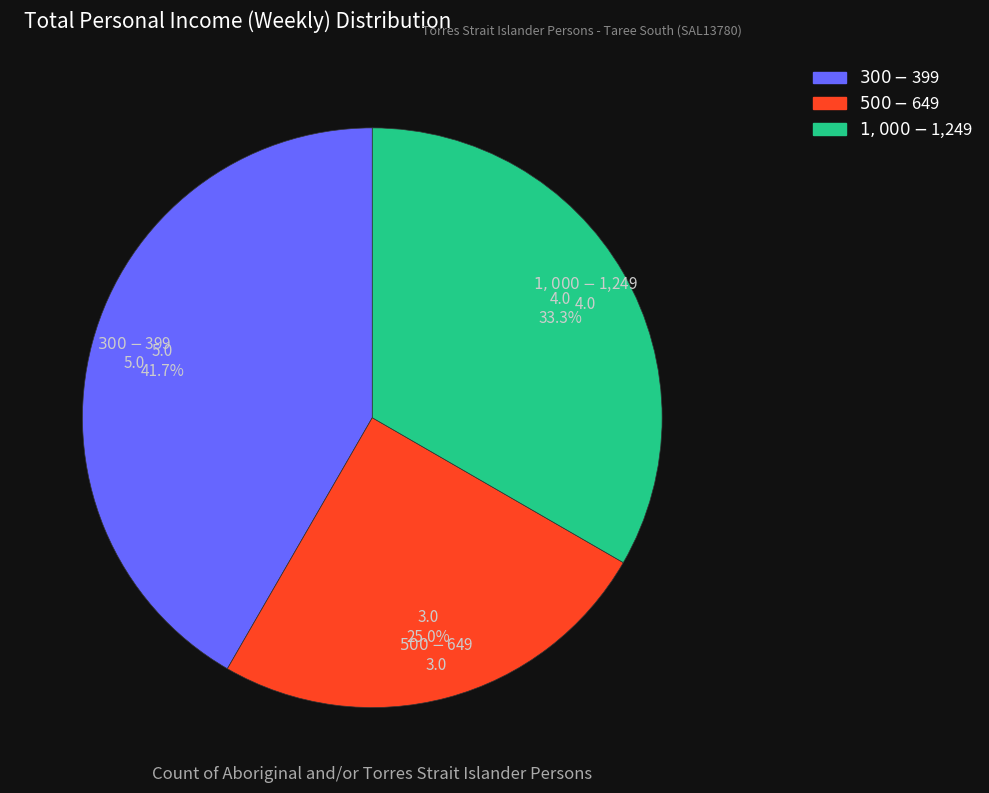

Does any single category account for the majority?

No